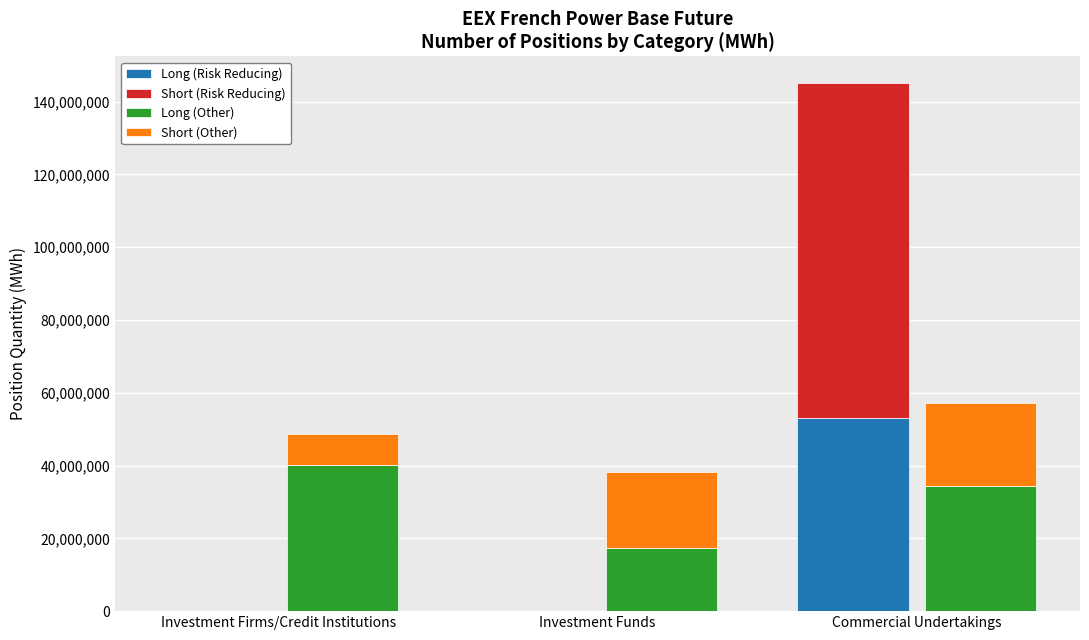

What are all the series names shown in the legend?

Long (Risk Reducing), Short (Risk Reducing), Long (Other), Short (Other)